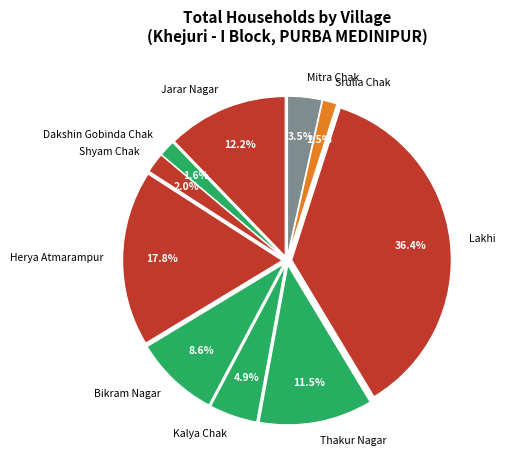

Count the number of slices in the pie.

10